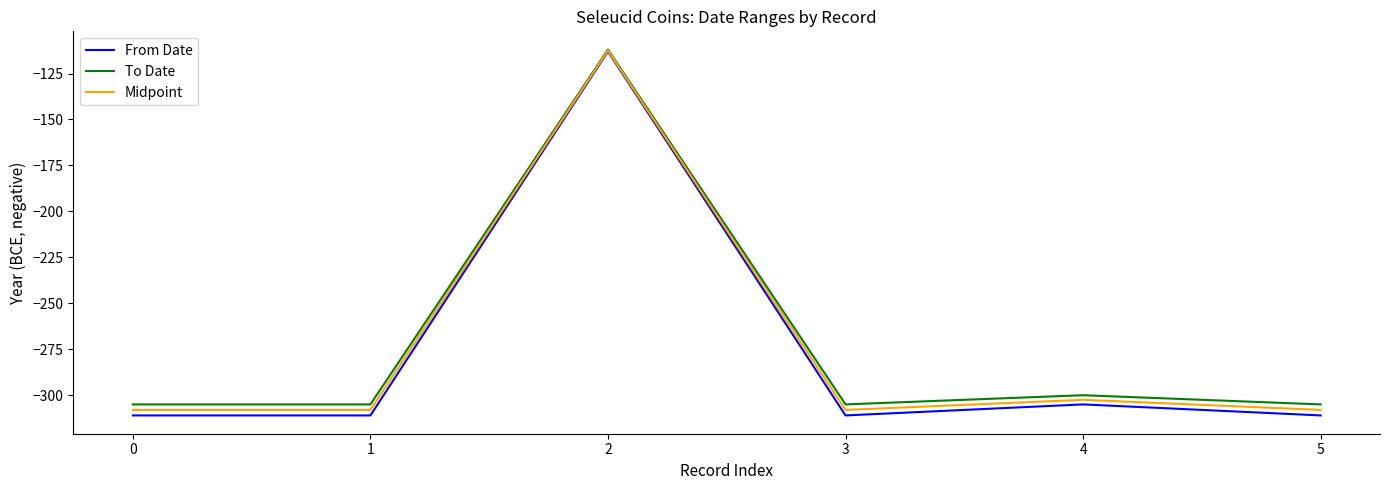

Which label corresponds to the largest value in the chart?

2